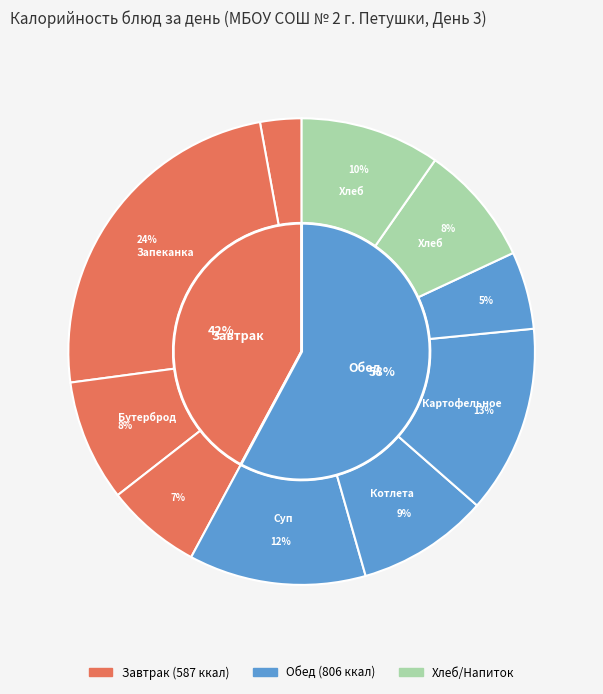

To the nearest percent, what is the average slice percentage?

10%